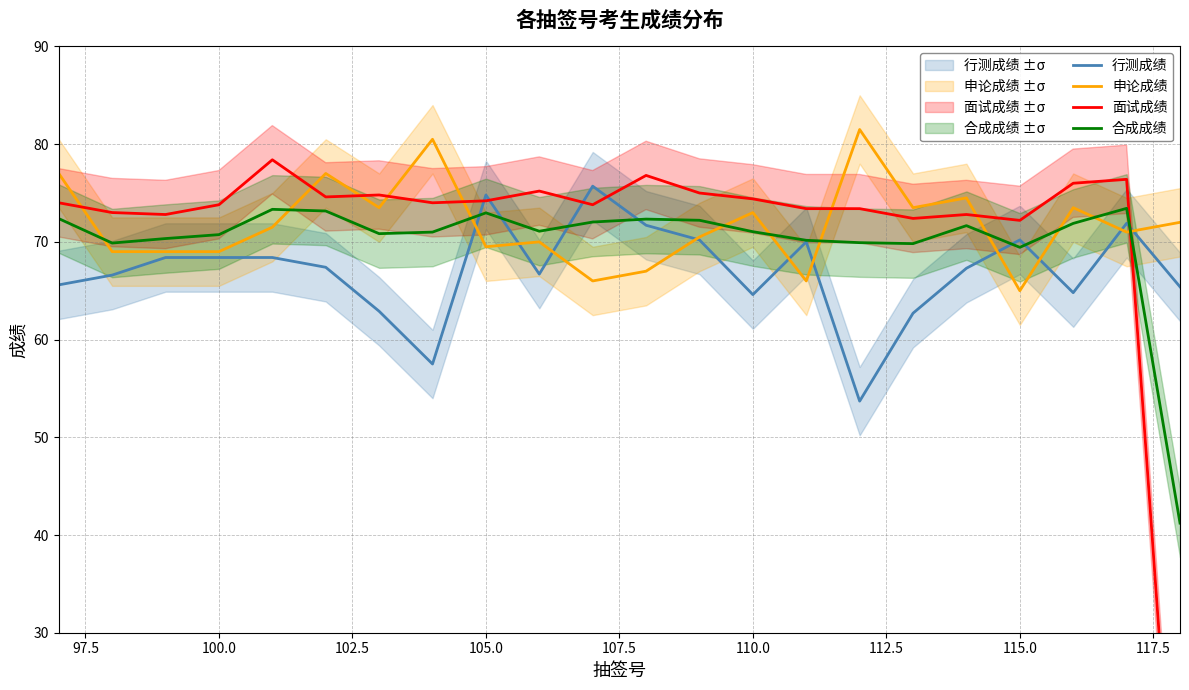

Does the chart display data point markers on the line(s)?

No